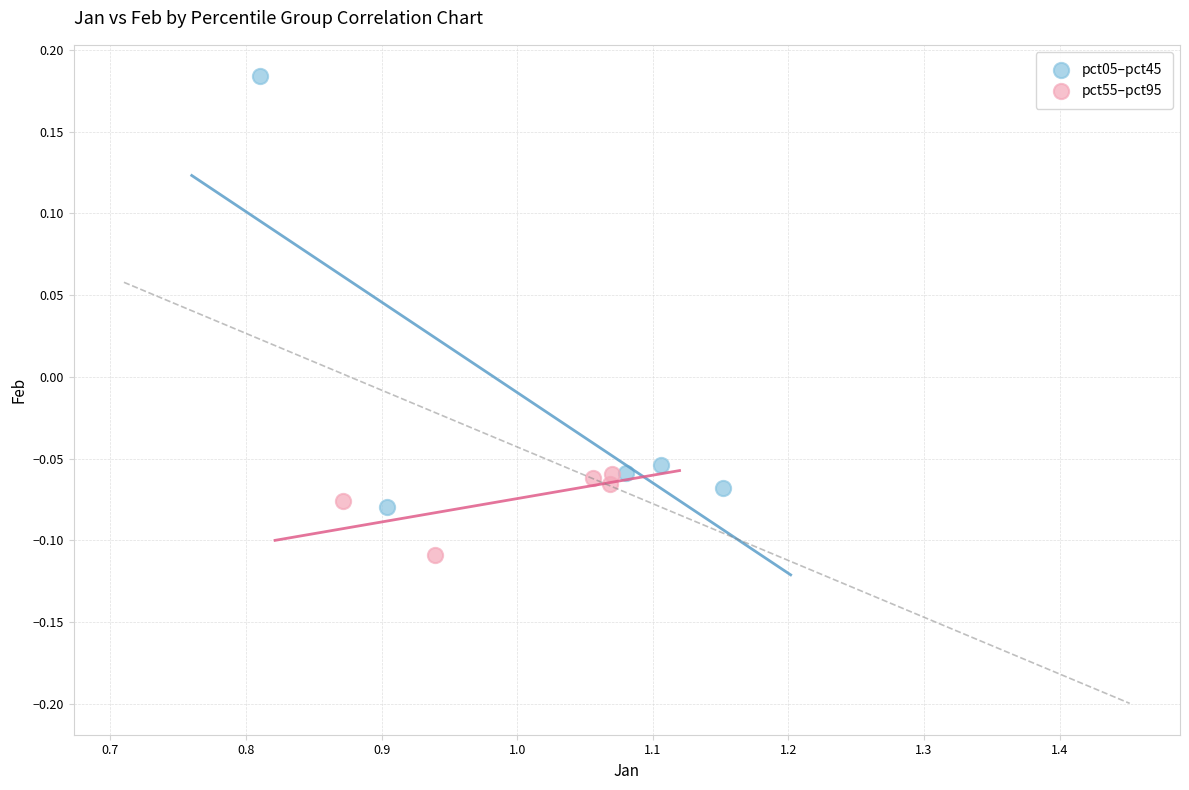

Which series reaches the minimum Y coordinate?

pct55–pct95